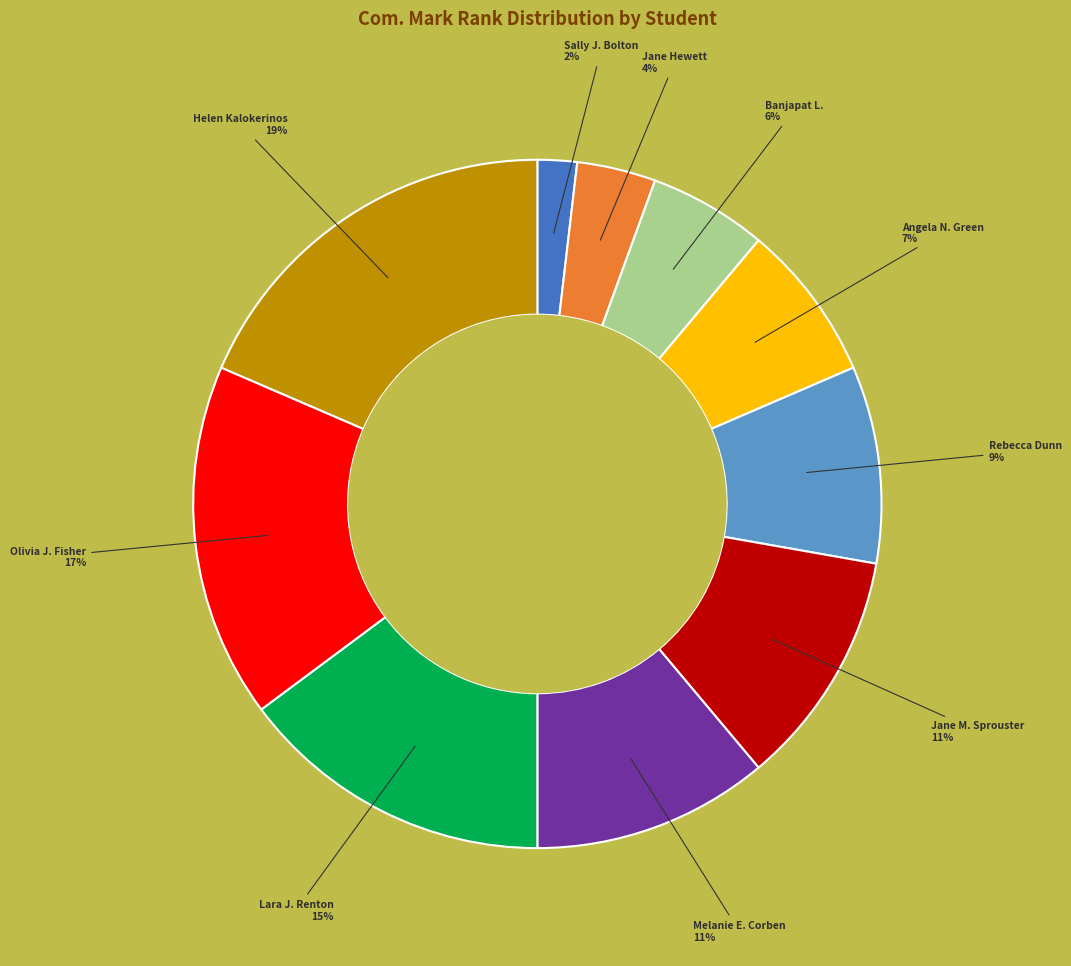

Is there a majority slice in this chart?

No